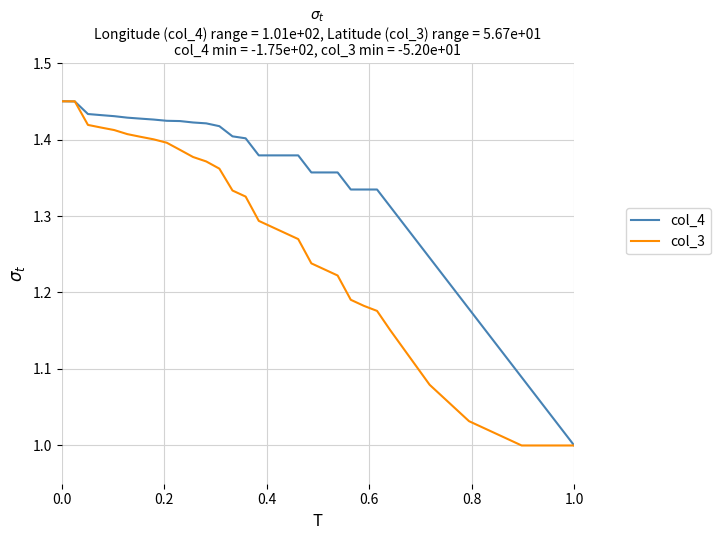

Rank the series by their average value, from lowest to highest.

col_3, col_4